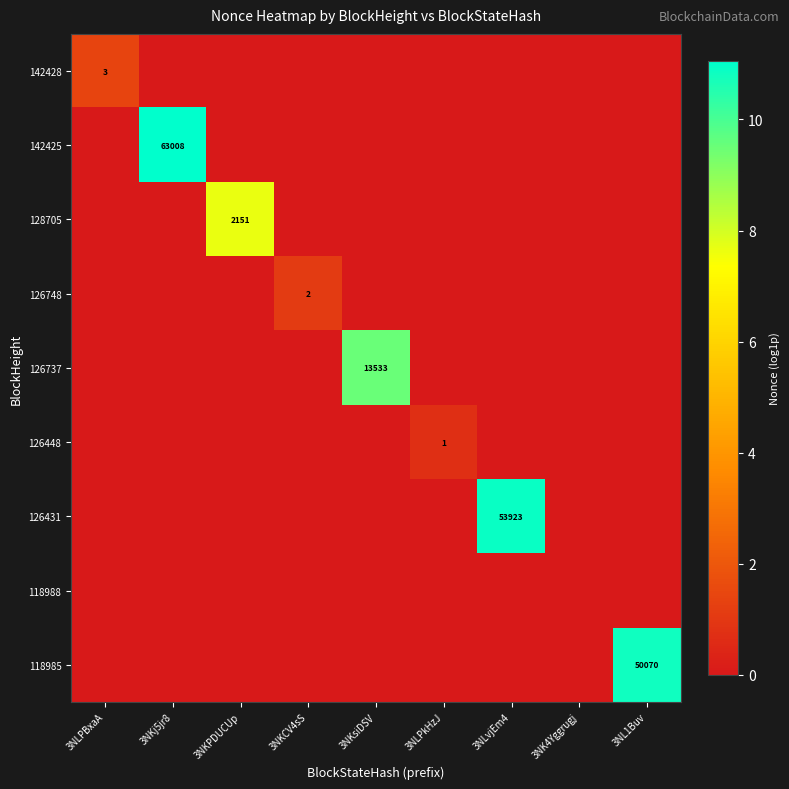

The 126448 series shows 1 at 3NLPkHzJ. True or false?

True